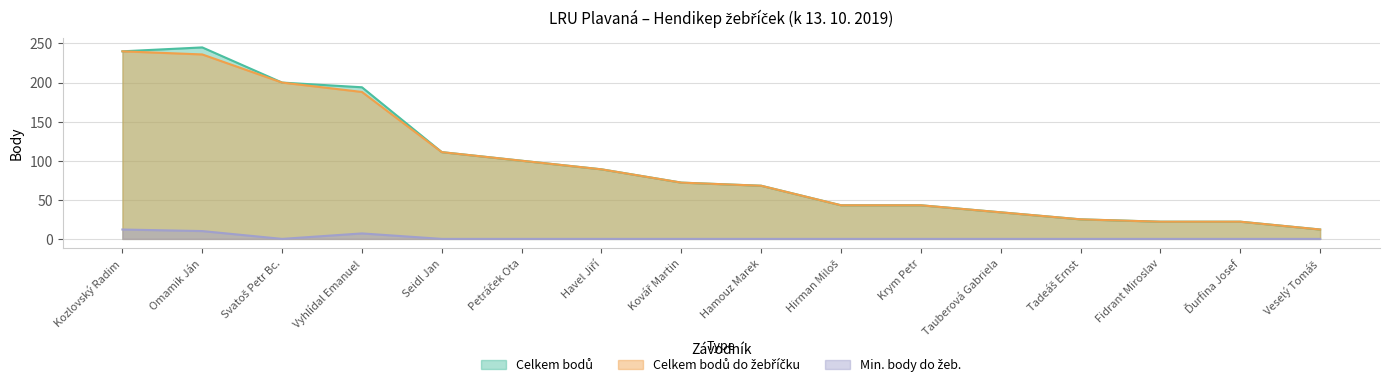

At which label does Celkem bodů do žebříčku first exceed 72?

Kozlovský Radim